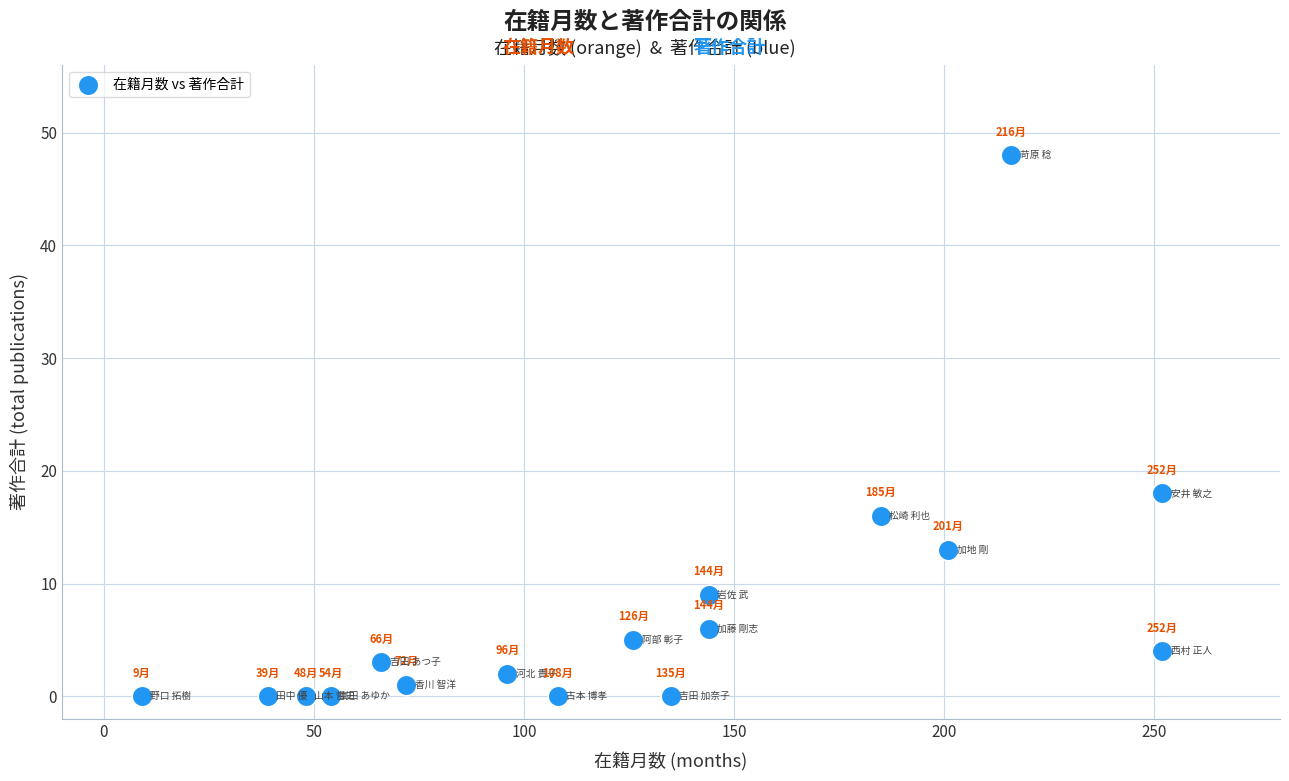

What Y value in the scatter plot is closest to 24?

18